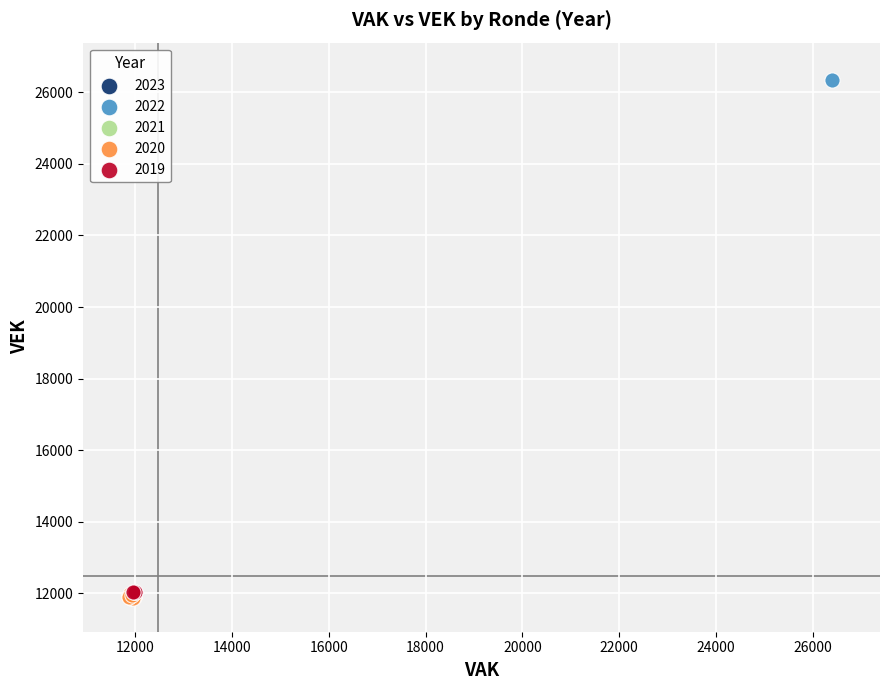

Which series has the widest spread of Y values?

2022